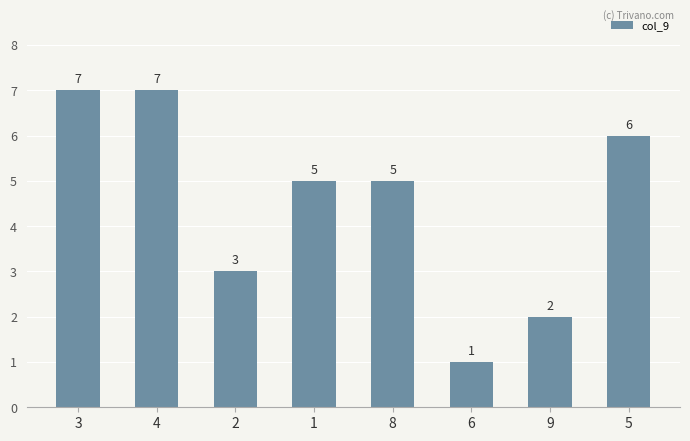

Count the number of data series in this chart.

1